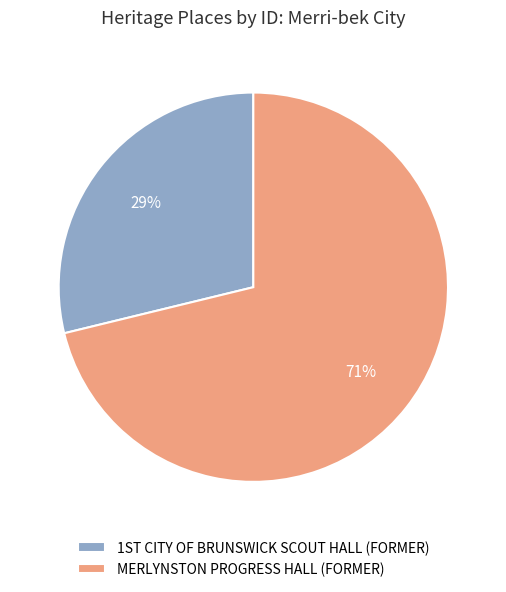

Is it true that MERLYNSTON PROGRESS HALL (FORMER) is 77% of the pie?

False